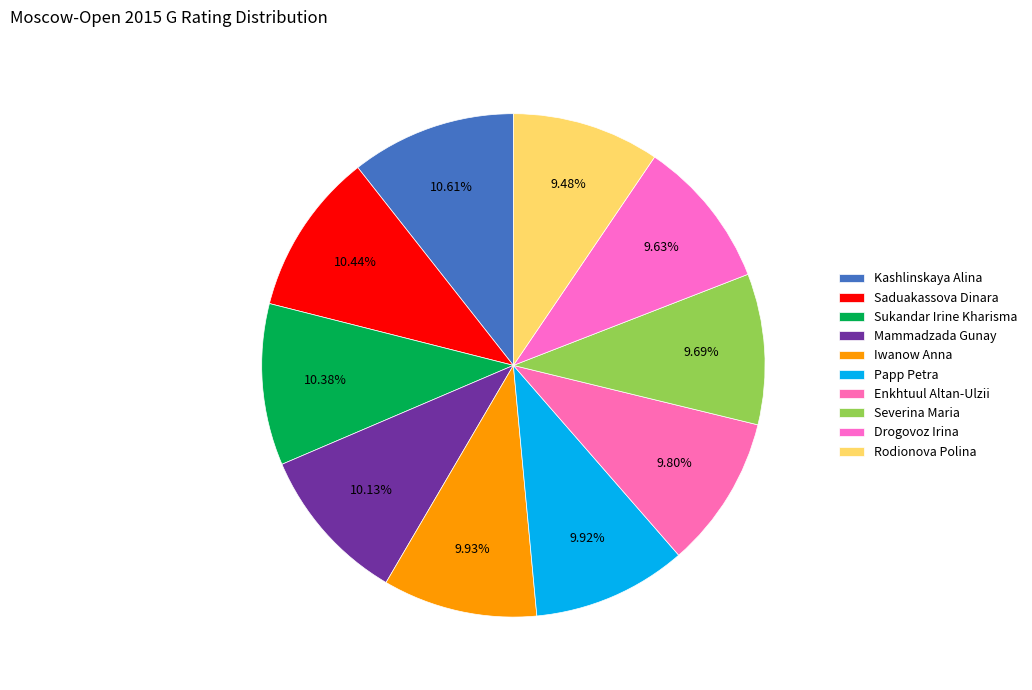

Count the number of slices in the pie.

10